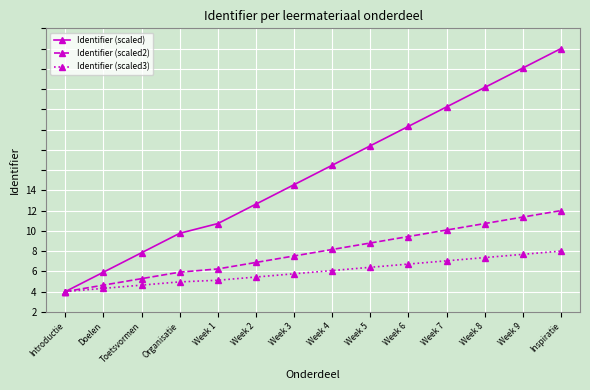

What is the label of the 7th point from the left?

Week 3